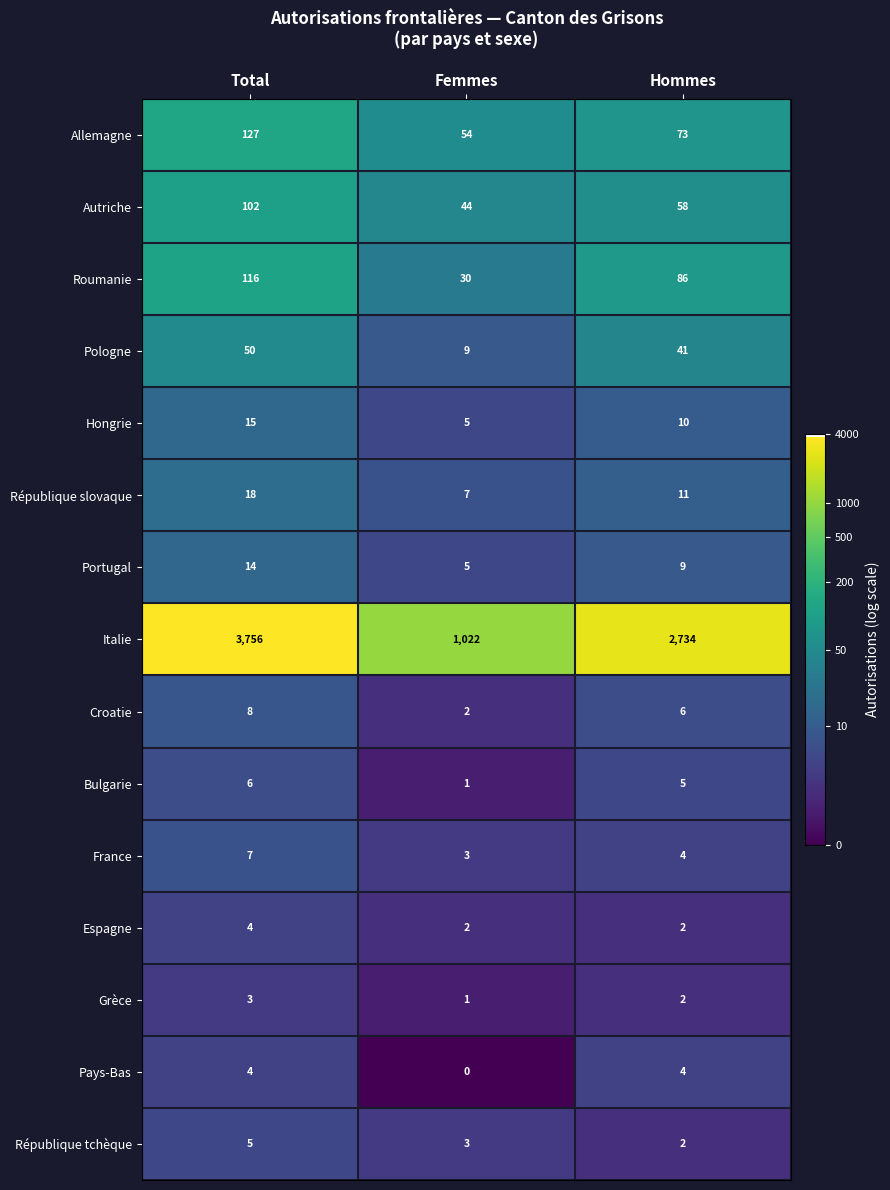

Which series has the largest range (max minus min)?

Italie